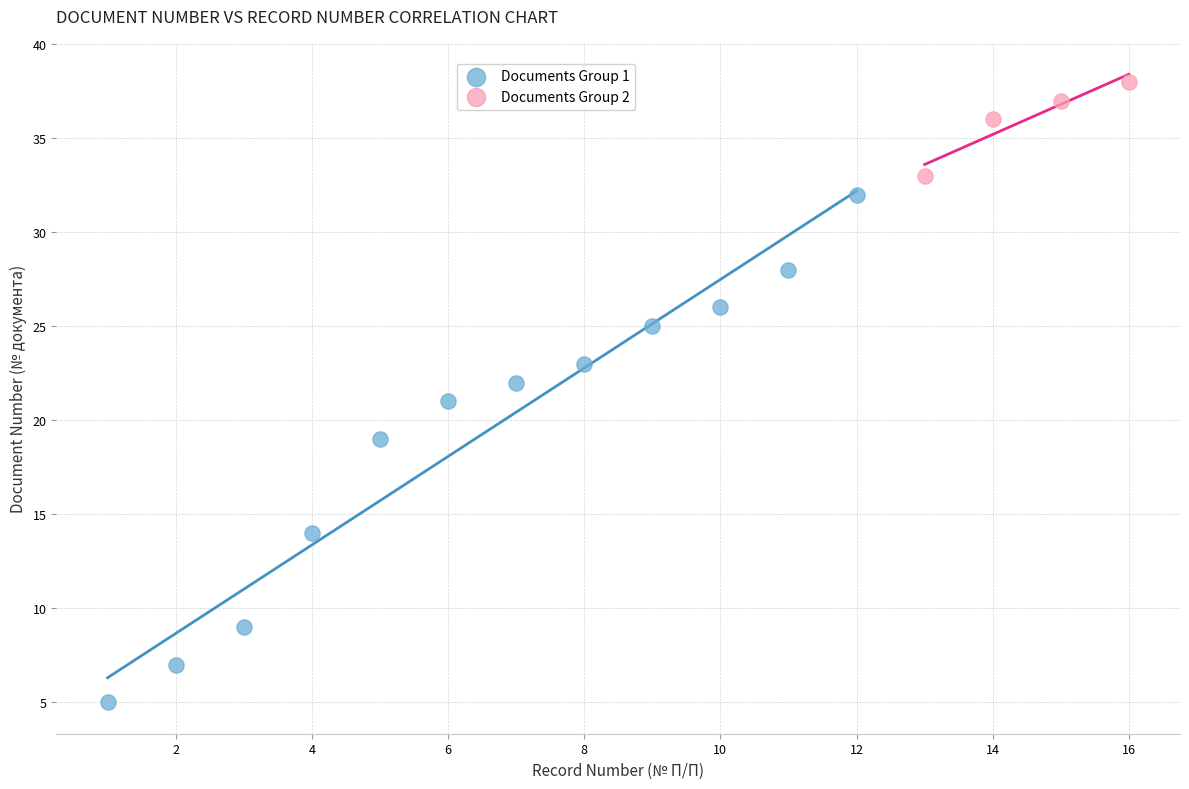

Which series contains the highest Y value?

Documents Group 2